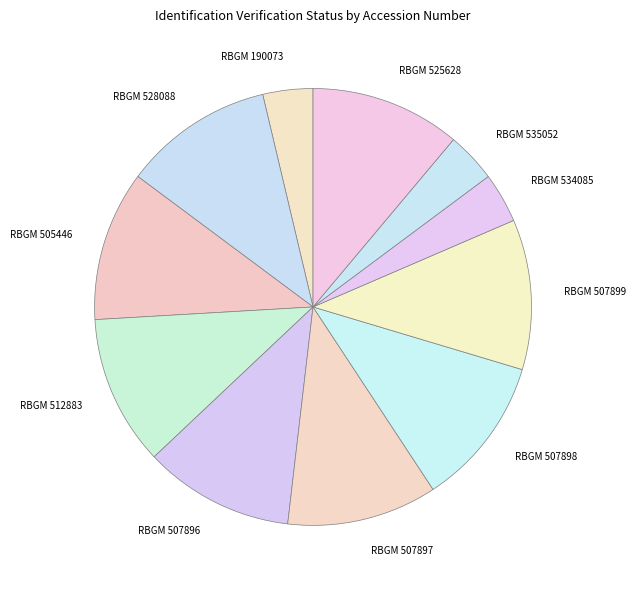

What is the ratio of the value at RBGM 507897 to the value at RBGM 525628?

1.0